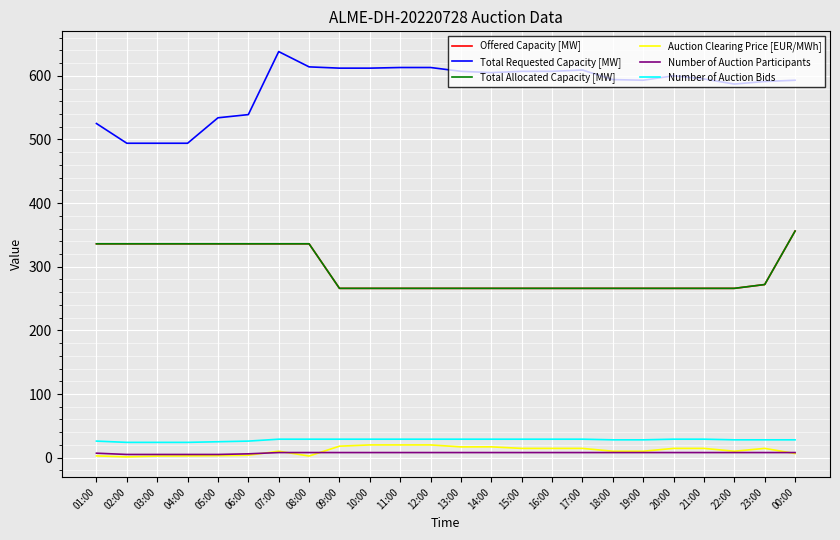

What is the label of the 10th point from the right?

15:00